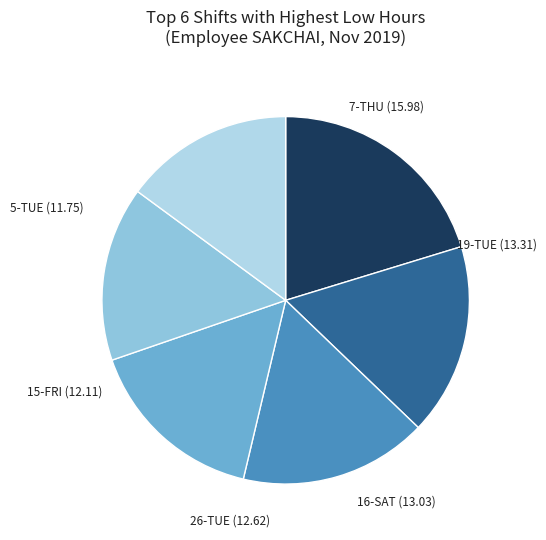

Is there a majority slice in this chart?

No